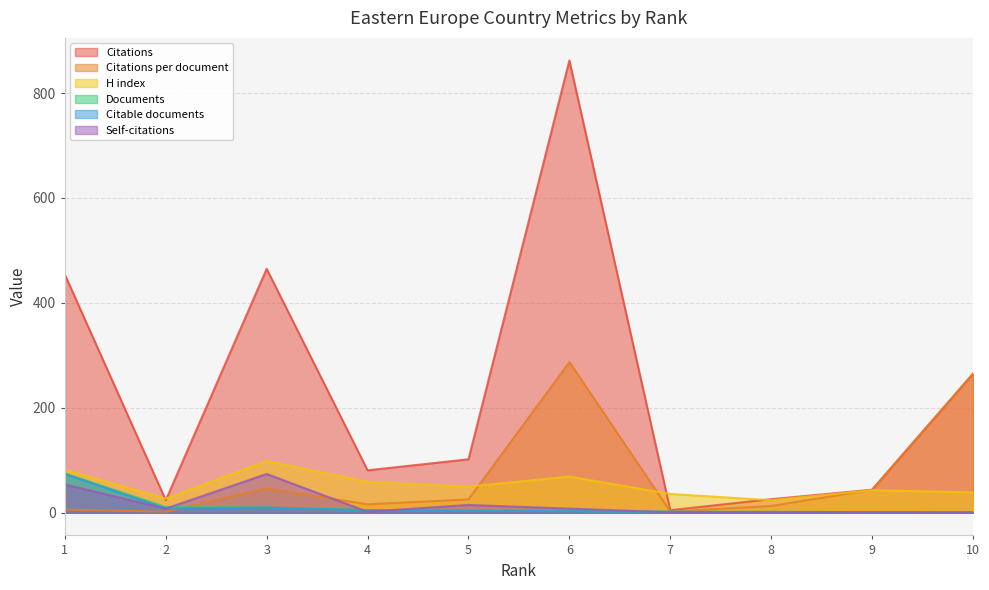

What is the approximate value of Documents at 4?

5.0